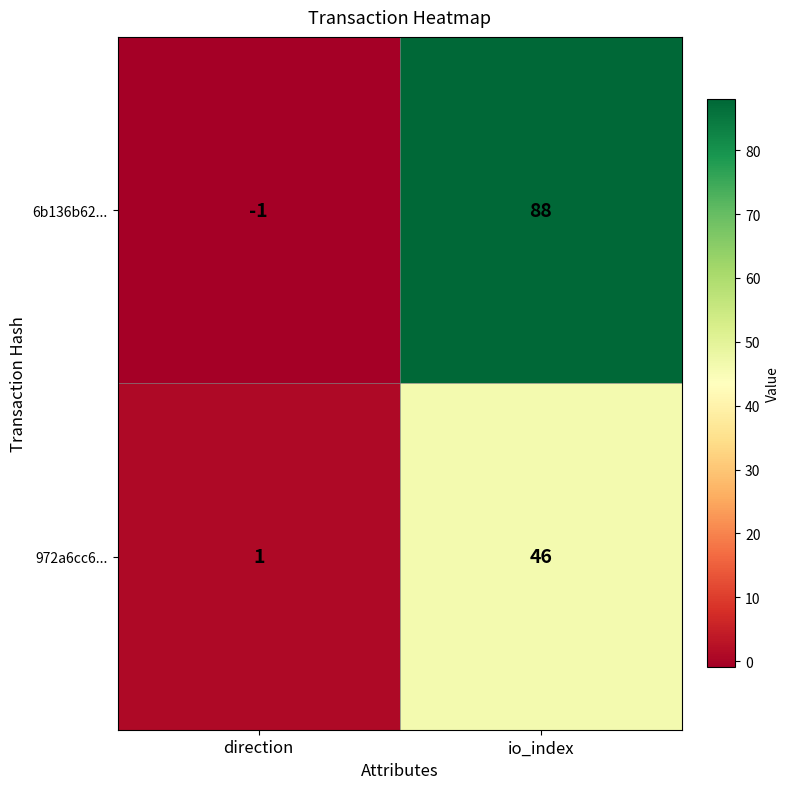

Reading left to right, what are all the values shown in this chart?

6b136b62...: direction=-1	io_index=88
972a6cc6...: direction=1	io_index=46